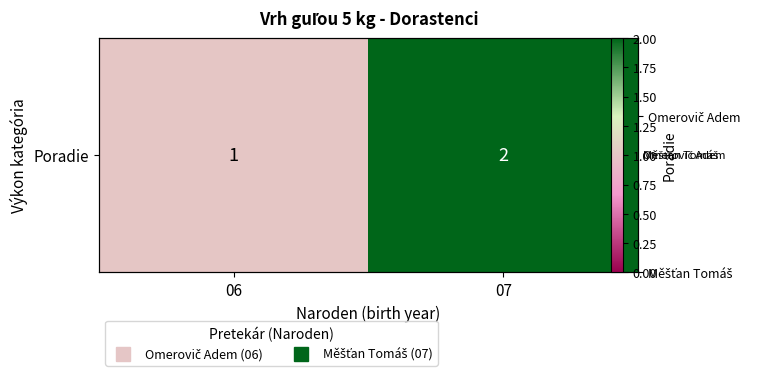

How many categories are shown in the chart?

2